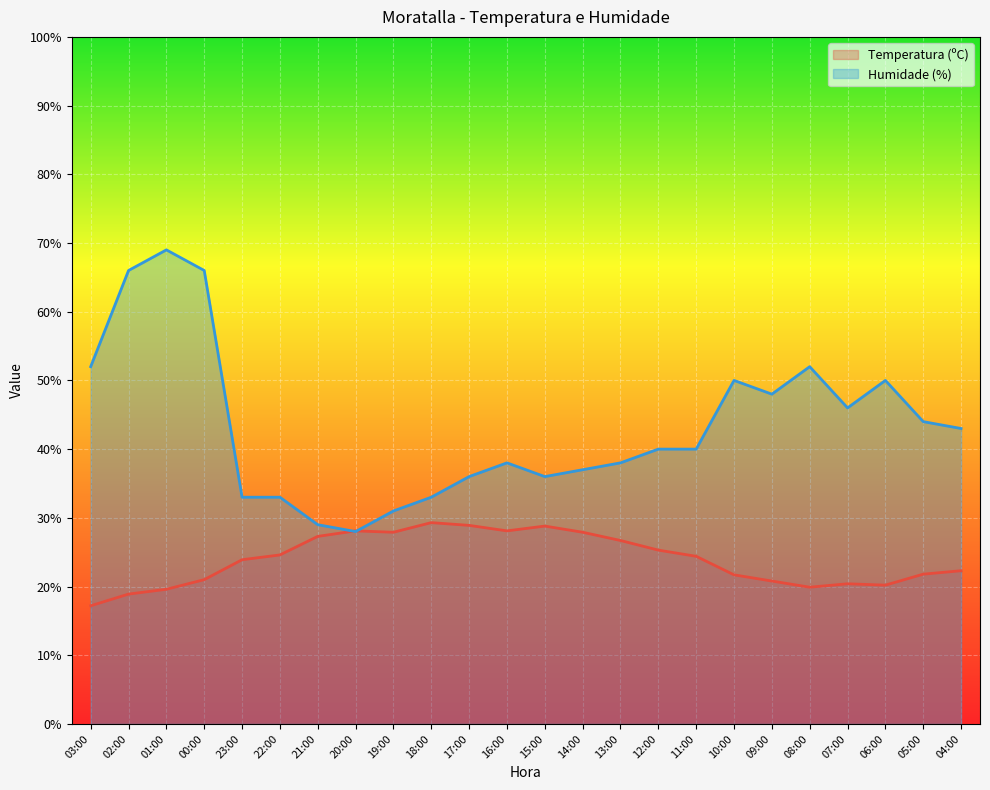

What position from the right is 21:00?

18